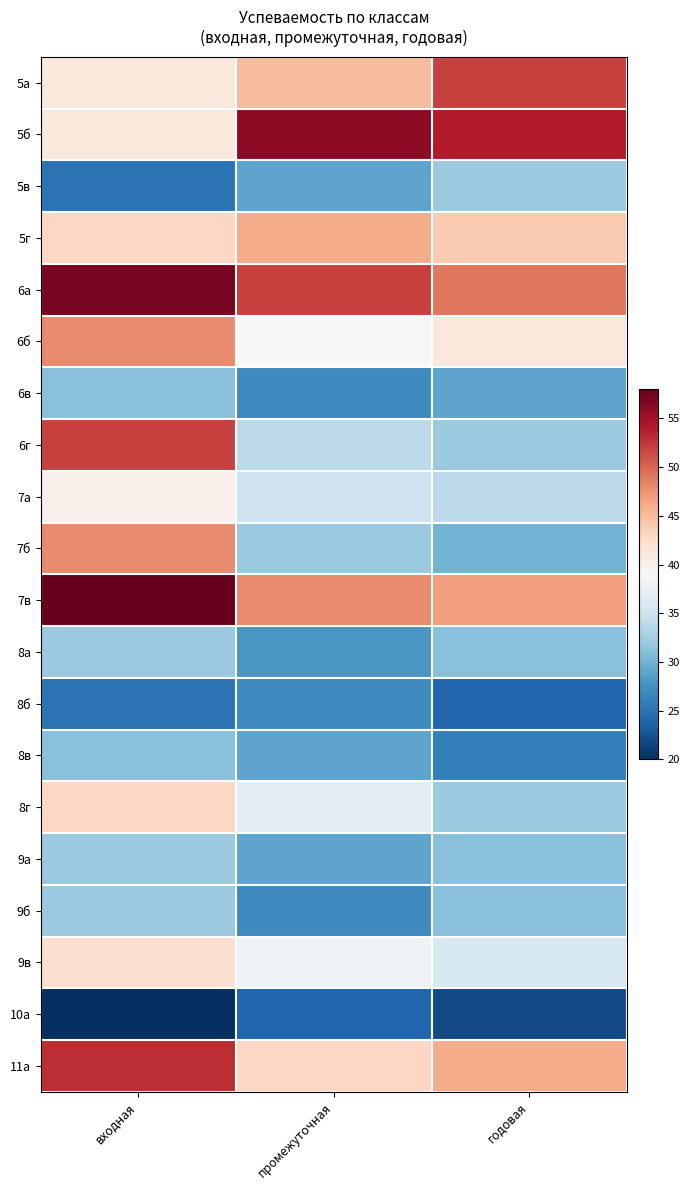

Which label corresponds to the largest value in the chart?

входная